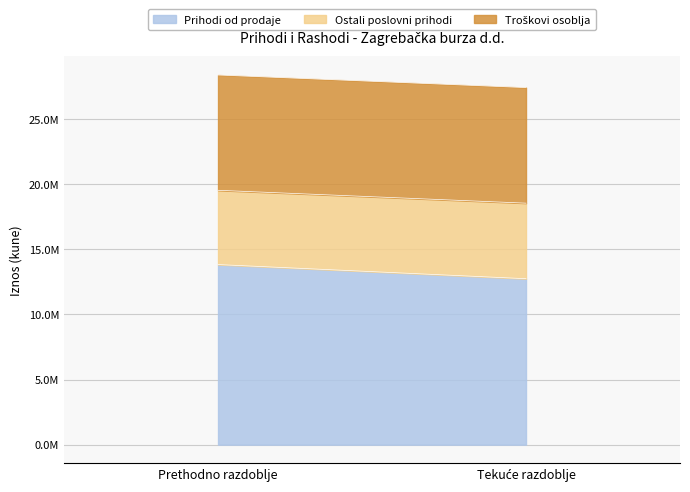

True or false: Poslovni prihodi (kumulativ) has a value of 3791474 at Ostali troškovi.

False